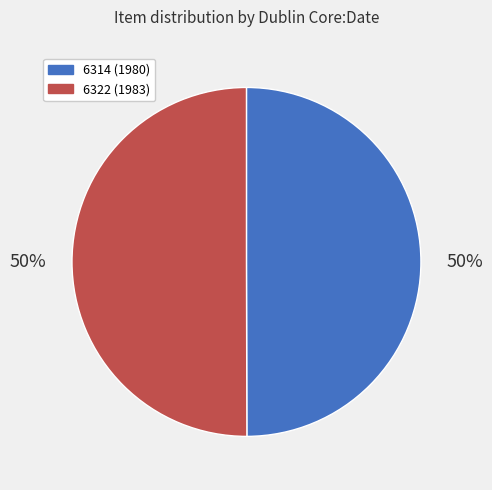

To the nearest percent, what portion does 6322 (1983) represent?

50%